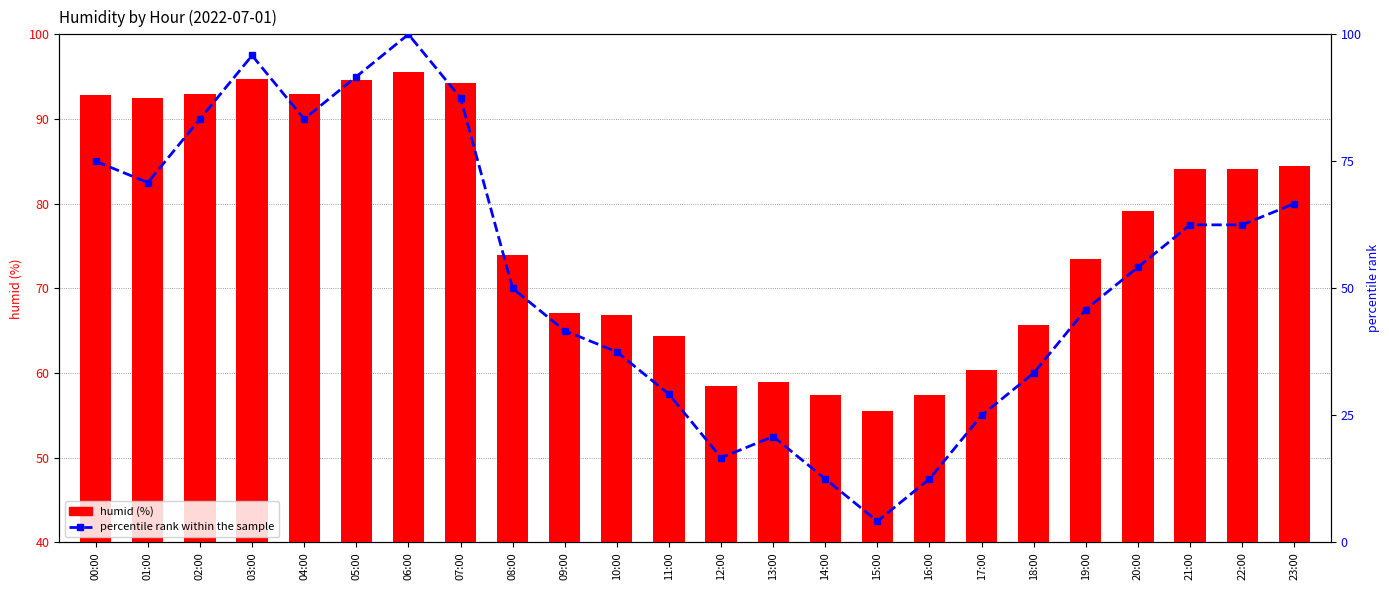

Between 01:00 and 07:00, which series saw the biggest shift?

percentile rank within the sample